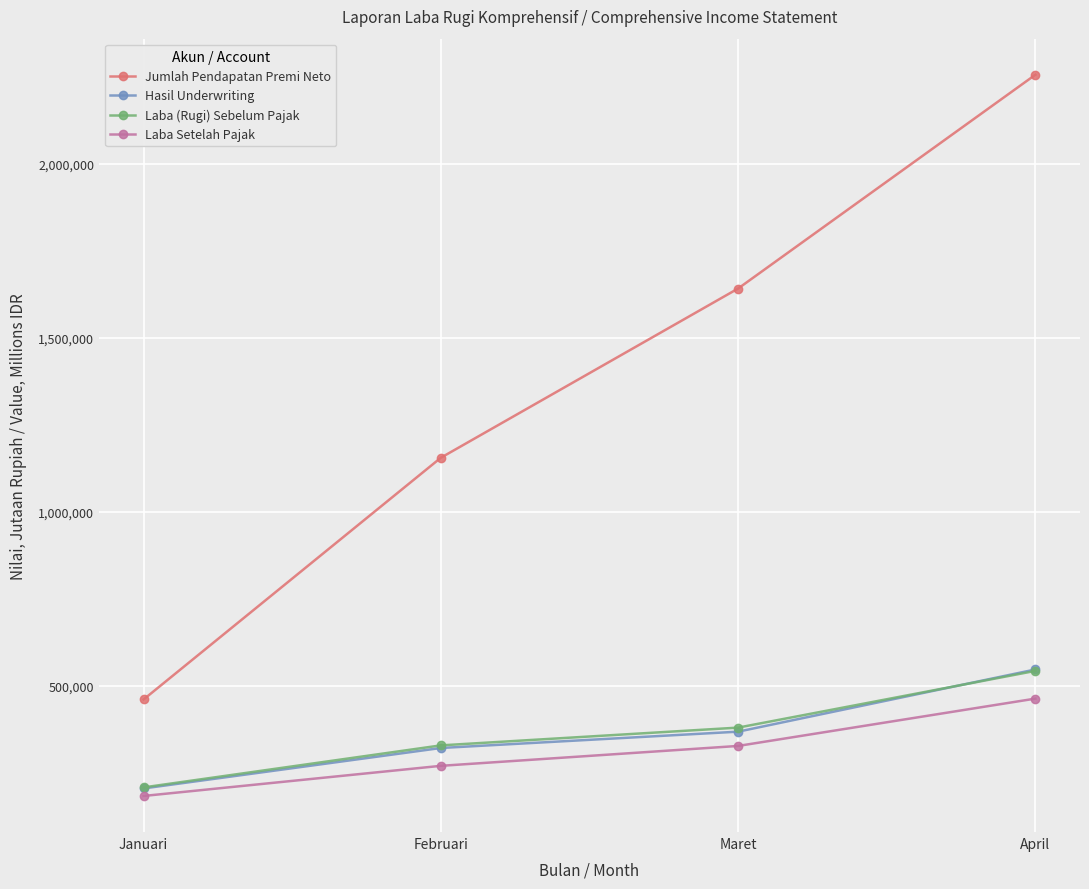

What are all the series names shown in the legend?

Jumlah Pendapatan Premi Neto, Hasil Underwriting, Laba (Rugi) Sebelum Pajak, Laba Setelah Pajak